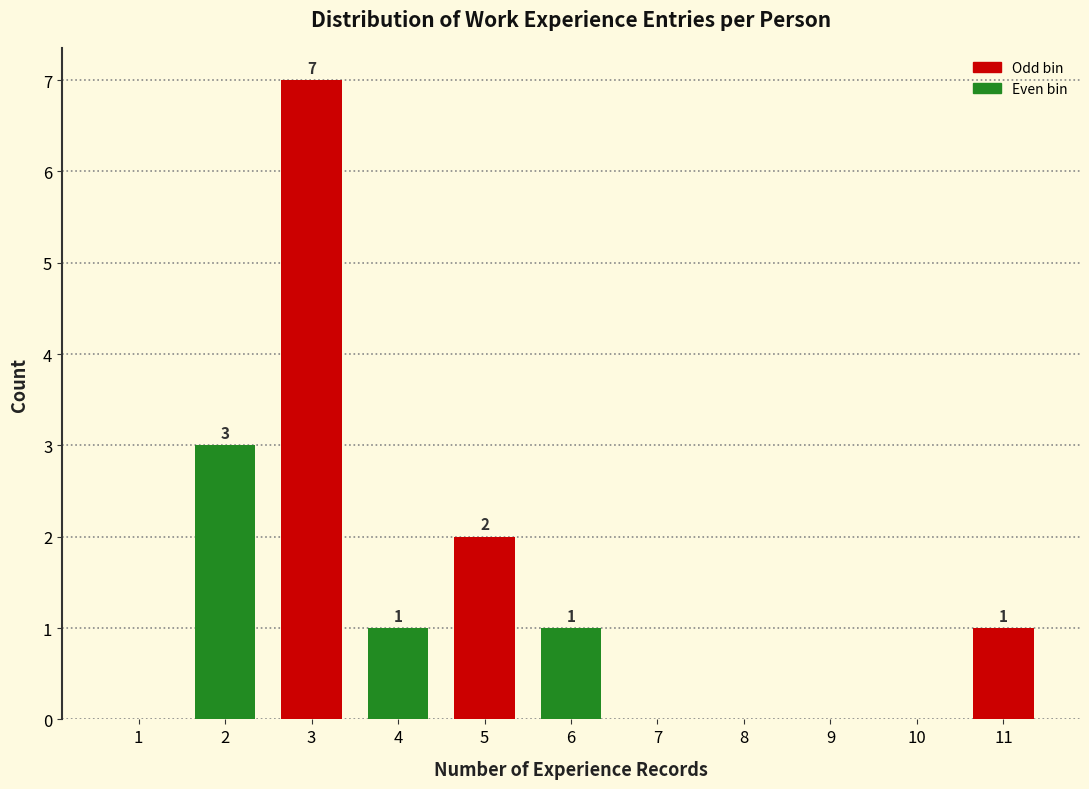

Reading left to right, extract all data points from this chart.

1=0	2=3	3=7	4=1	5=2	6=1	7=0	8=0	9=0	10=0	11=1